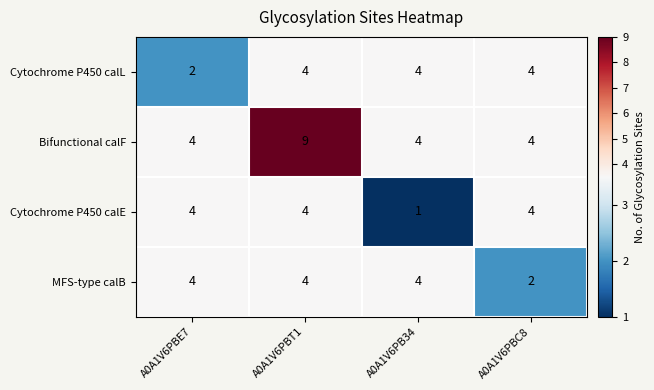

What is the sum of all MFS-type calB values?

14